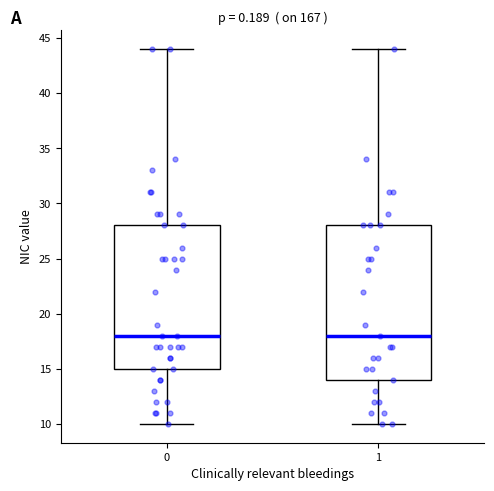

Where does the upper whisker of the box at x = 0 end on the y-axis? The values are not printed on the chart, so give them approximately, as read against the axis.

44